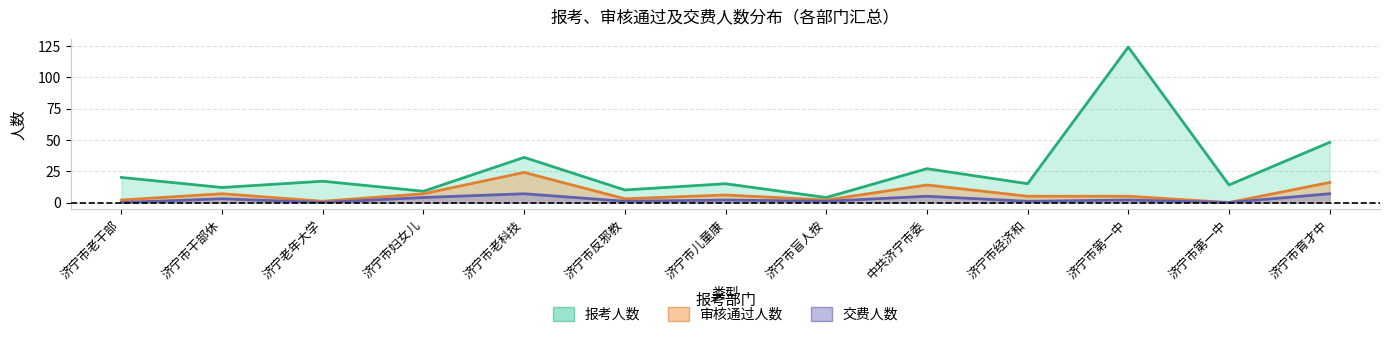

True or false: 交费人数 and 审核通过人数 cross at least once.

False